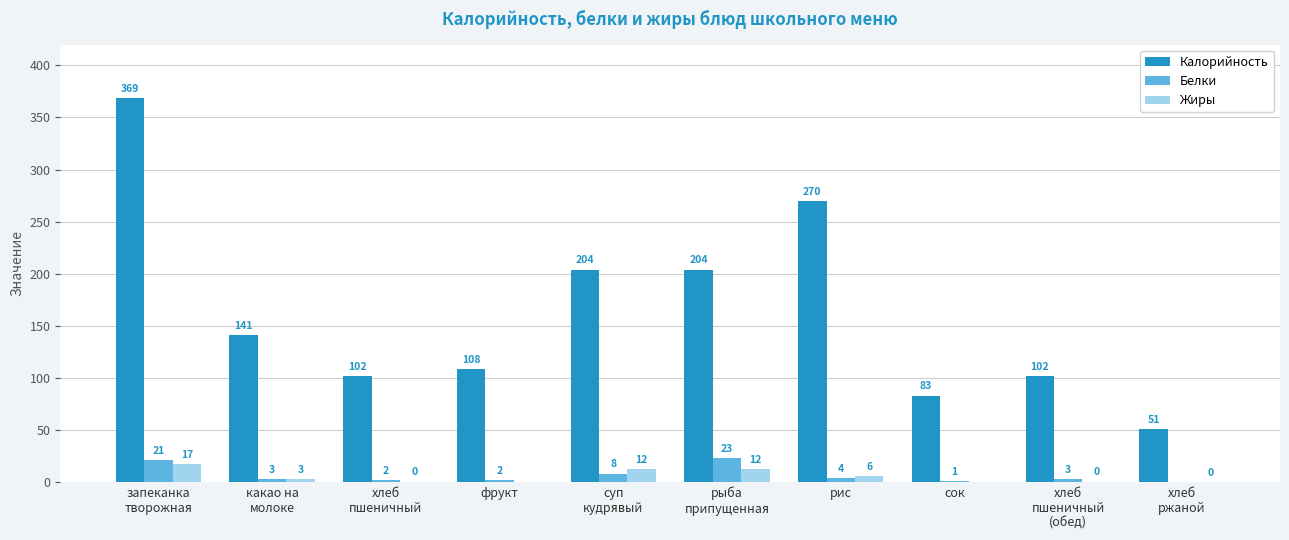

The Белки series shows 2.0 at фрукт. True or false?

True